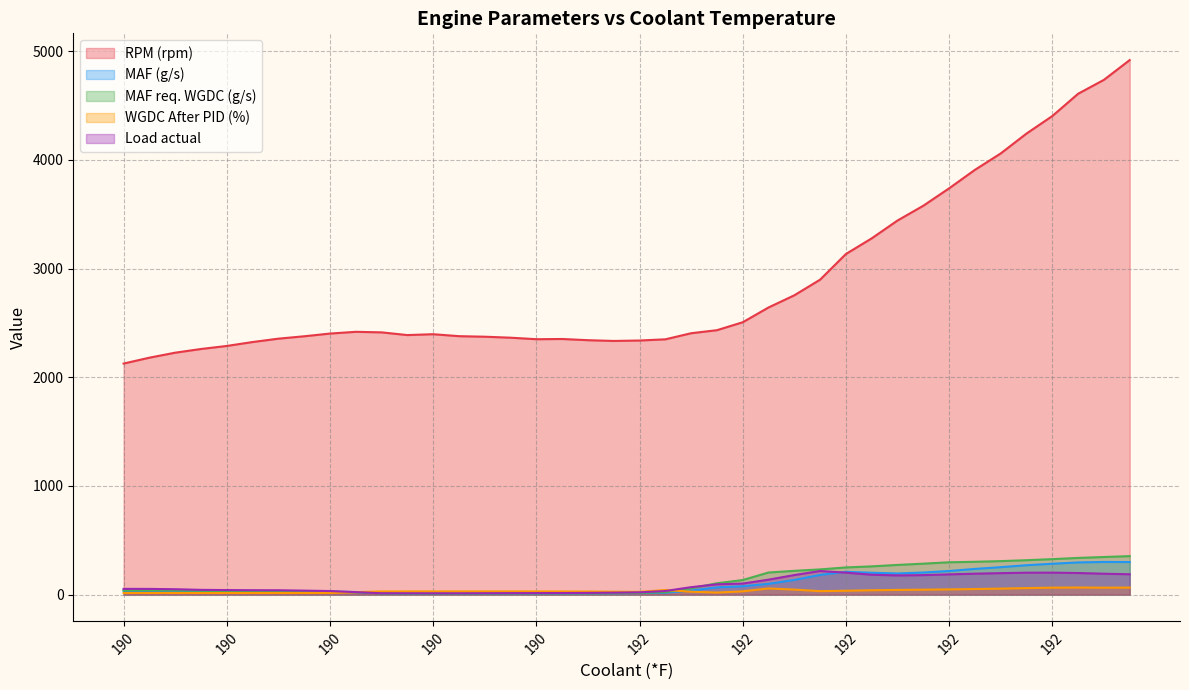

What is the difference between the RPM (rpm) values at 192 and 192?

1333.0